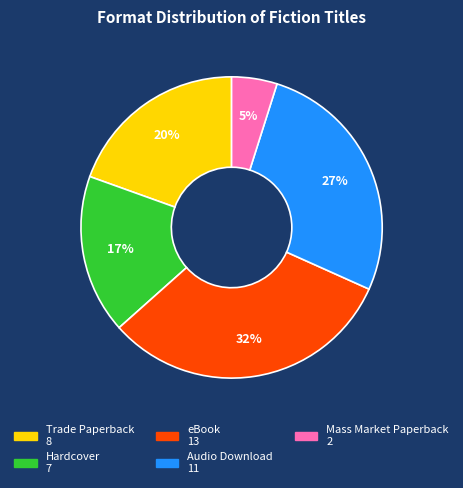

True or false: Audio Download accounts for 38% of the total.

False